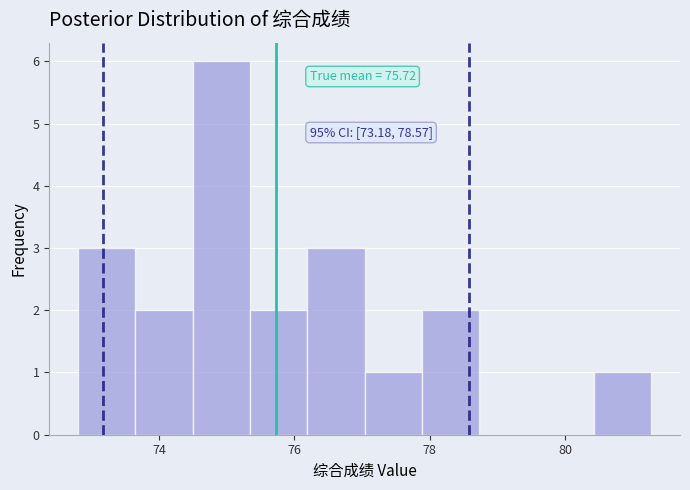

Over which range of the x-axis is the bar tallest?

74.4 to 75.4